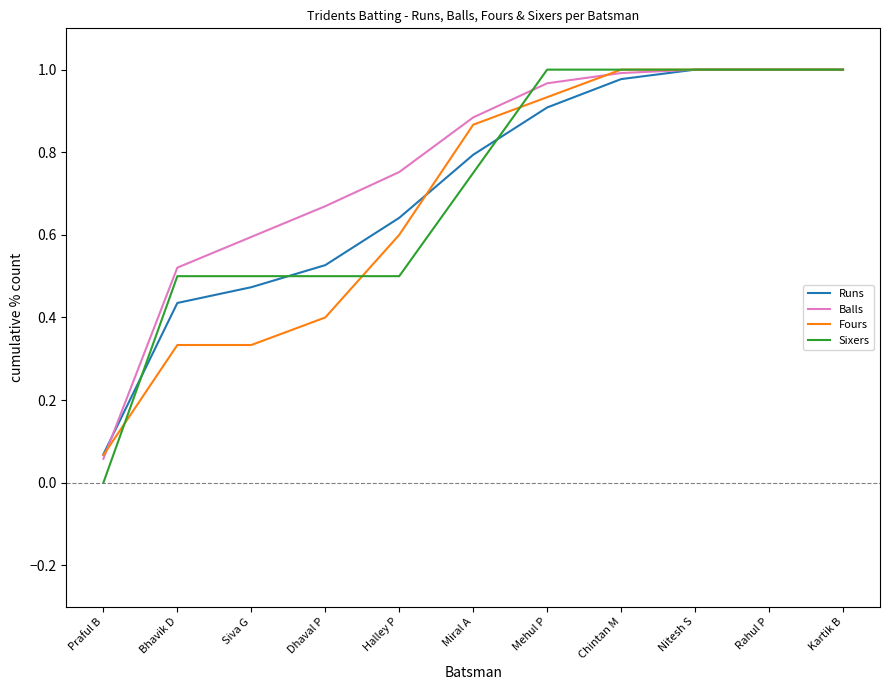

The Sixers series shows 0.3 at Mehul P. True or false?

False